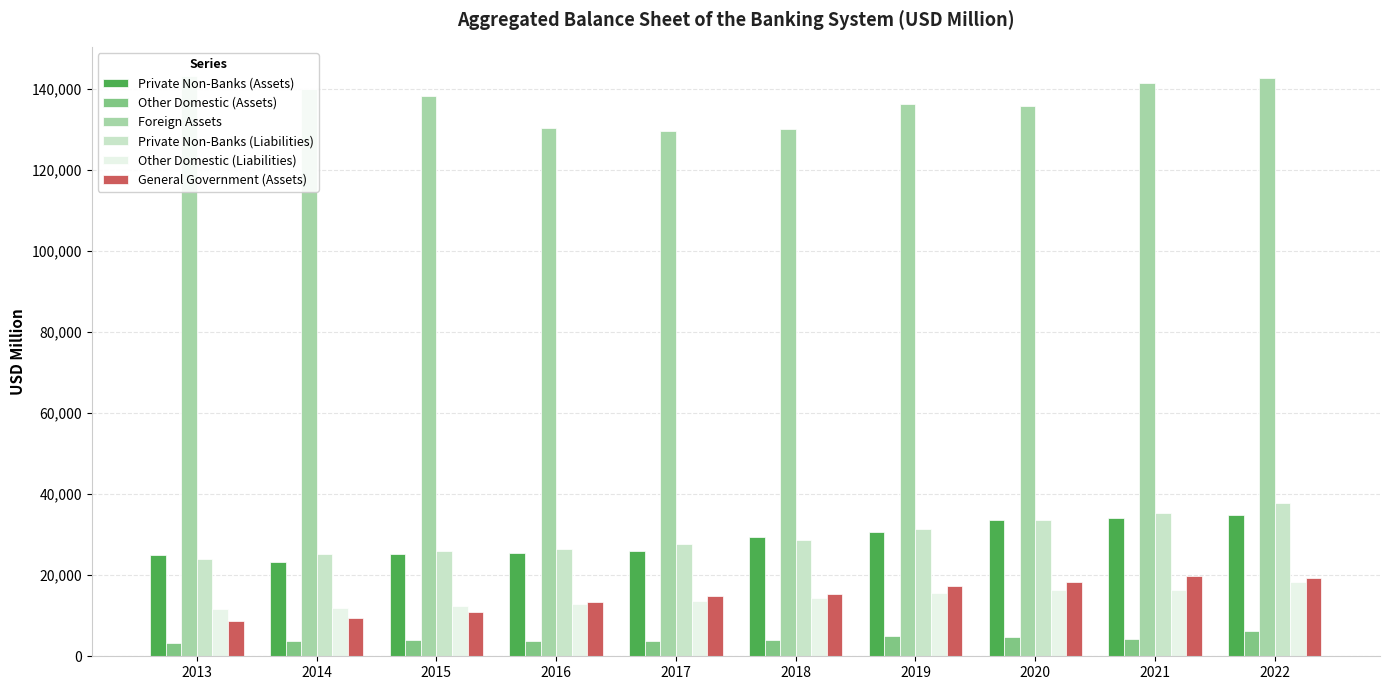

Which series has the largest range (max minus min)?

Private Non-Banks (Liabilities)